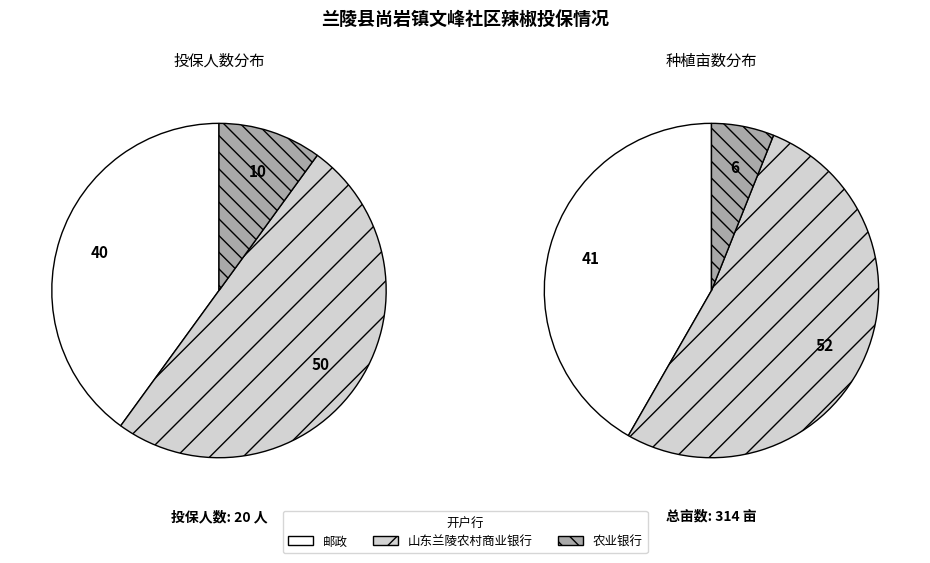

To the nearest percent, what portion does 农业银行 represent?

10%